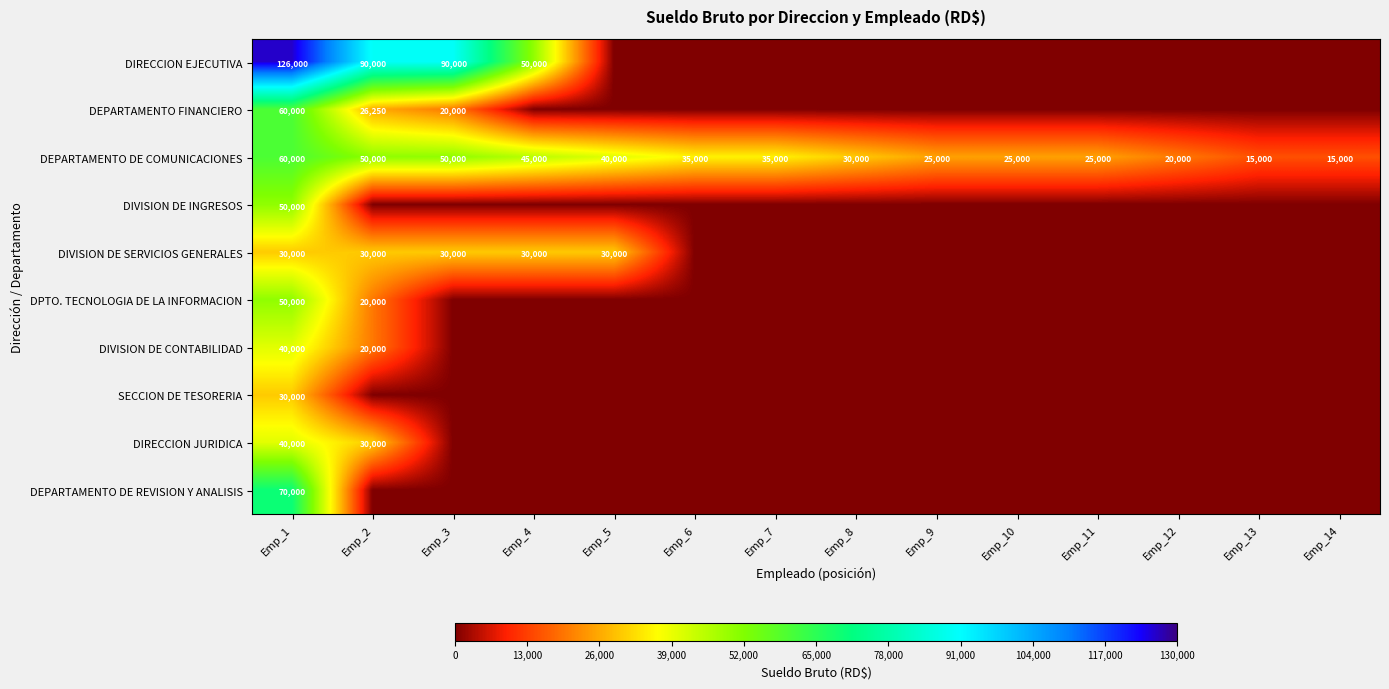

The value of DIRECCION EJECUTIVA at Emp_2 is 90000. True or false?

True